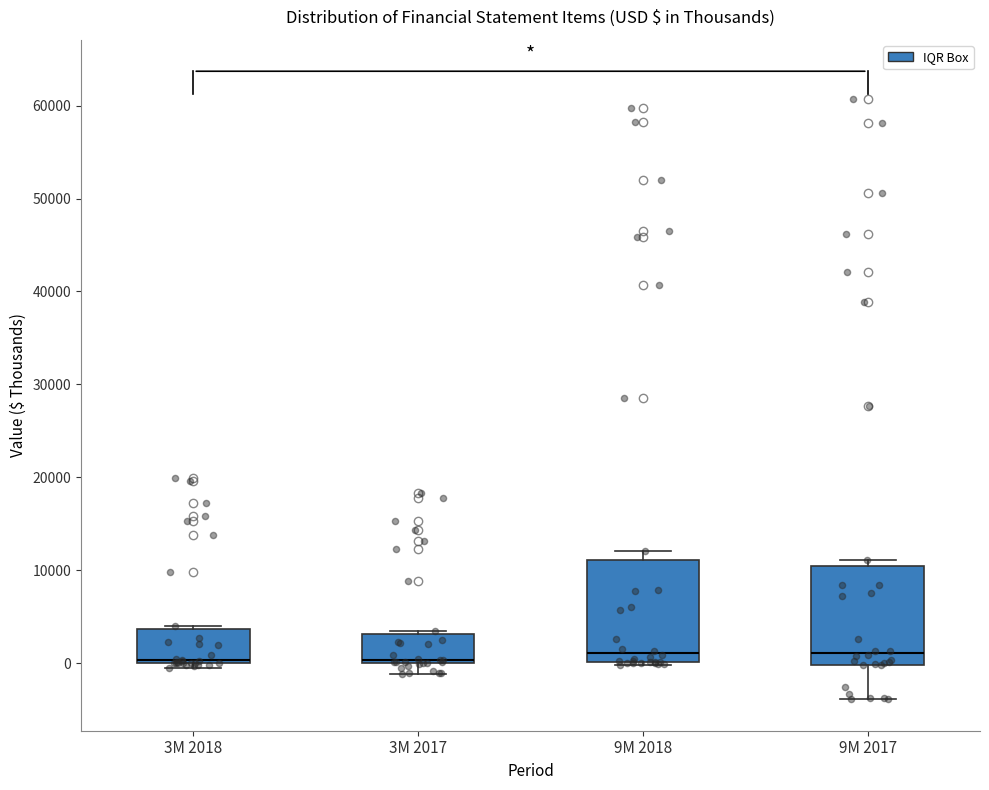

Where is the lower edge of the box for 3M 2018 on the y-axis? The values are not printed on the chart, so give them approximately, as read against the axis.

0